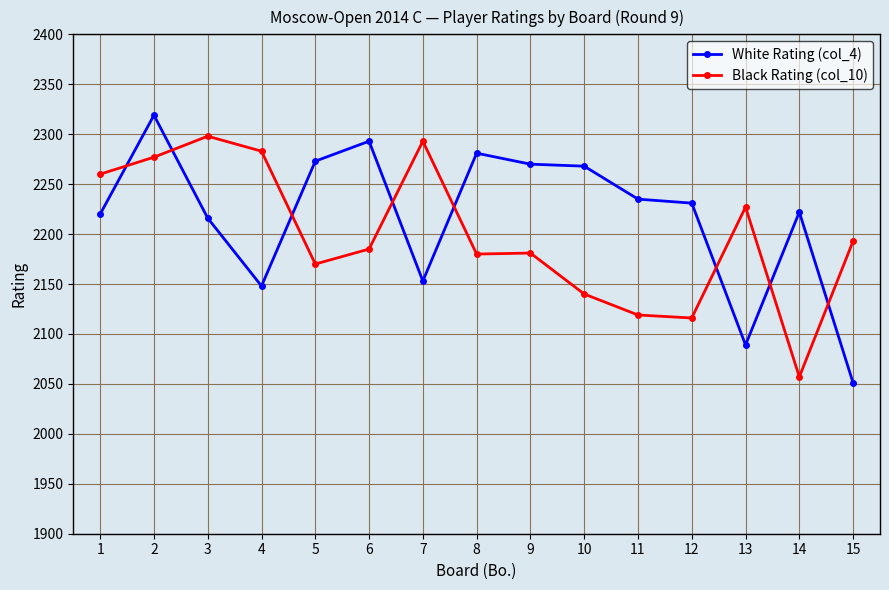

List the series in order of their peak value, highest first.

White Rating (col_4), Black Rating (col_10)